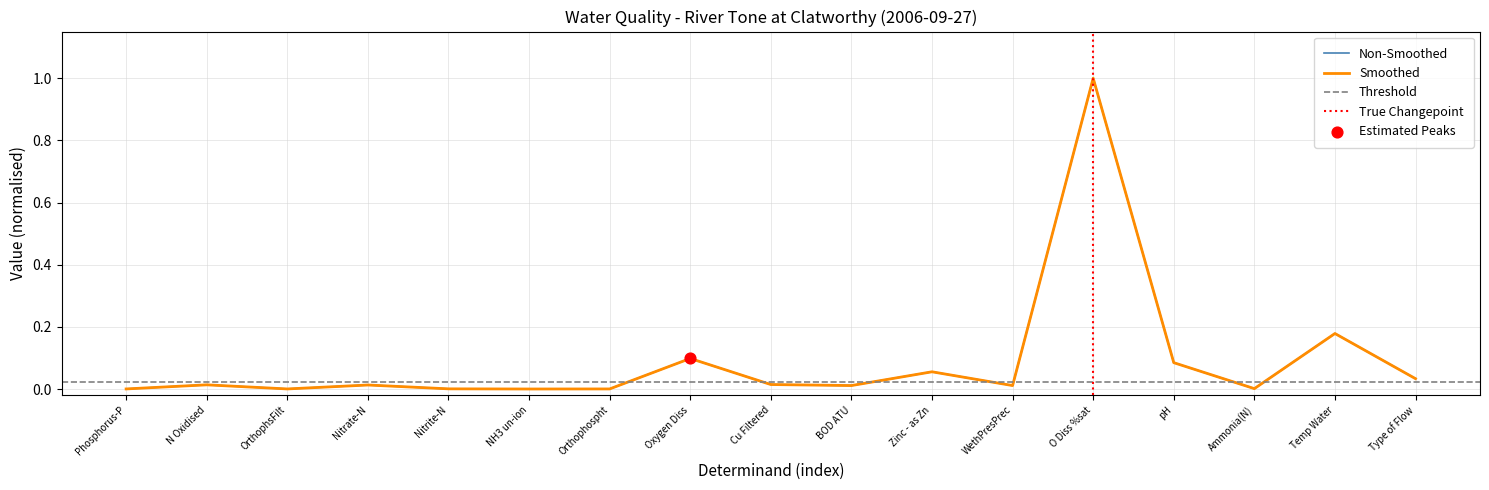

Which series reaches the minimum Y coordinate?

Non-Smoothed